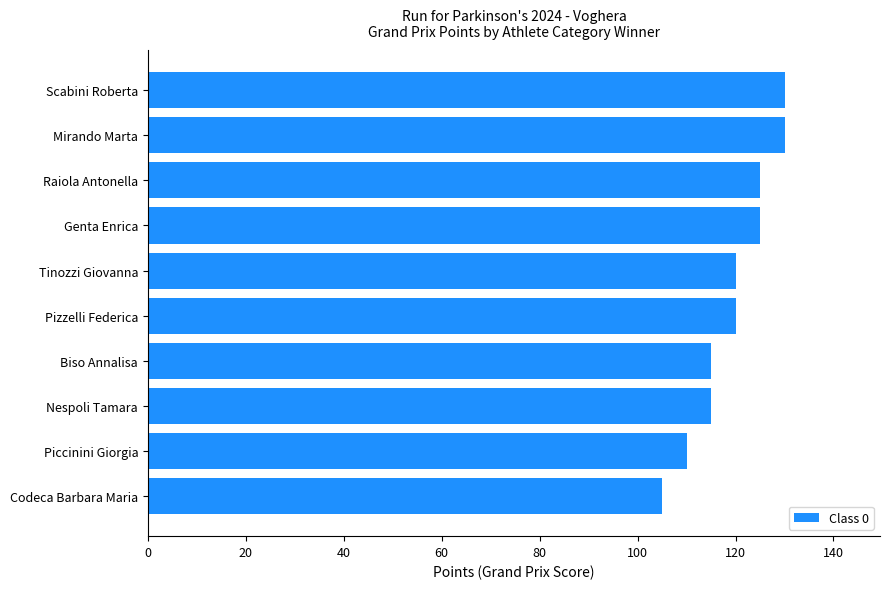

True or false: the data shows 115 at Nespoli Tamara.

True